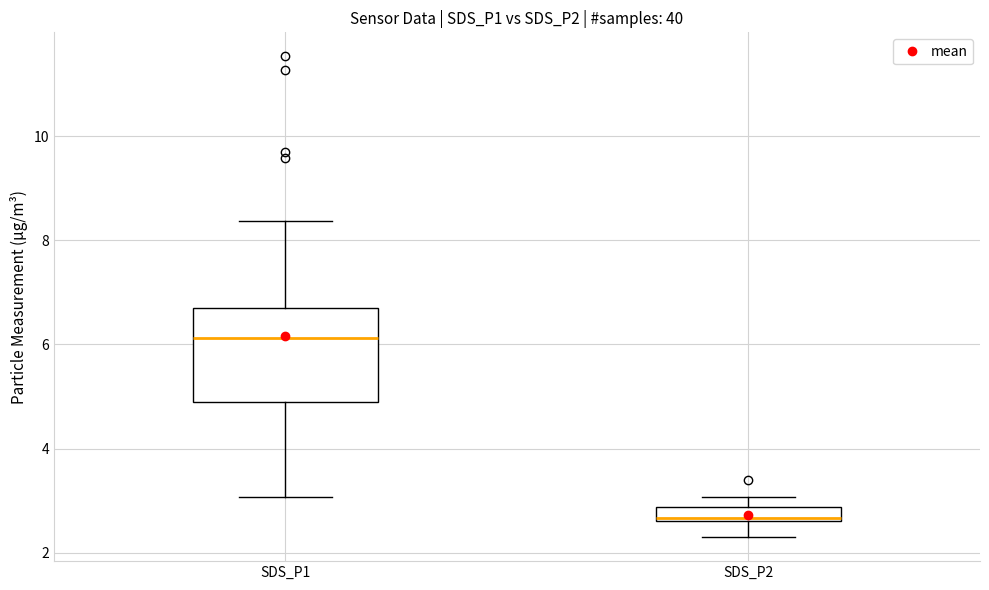

Comparing the boxes themselves (not the whiskers), which one is the tallest?

SDS_P1